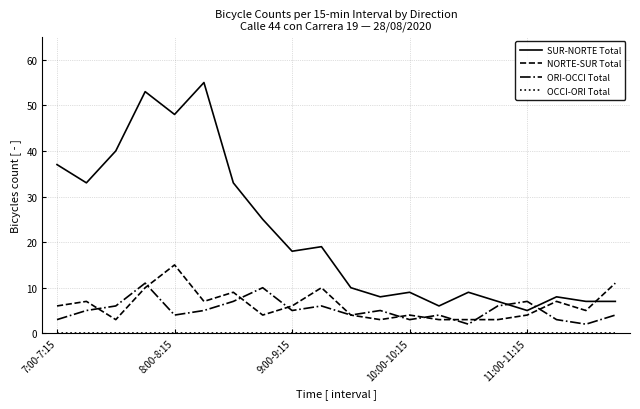

True or false: ORI-OCCI Total and SUR-NORTE Total intersect in this chart.

True